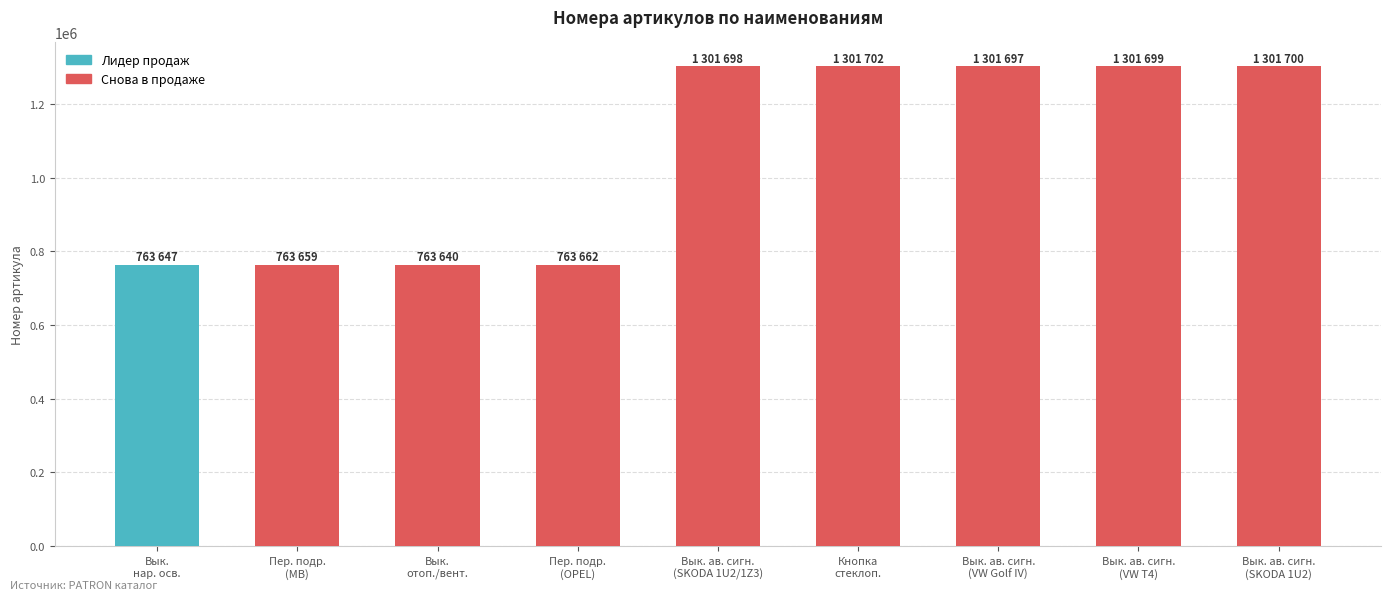

What is the difference between the second highest and second lowest values?

538053